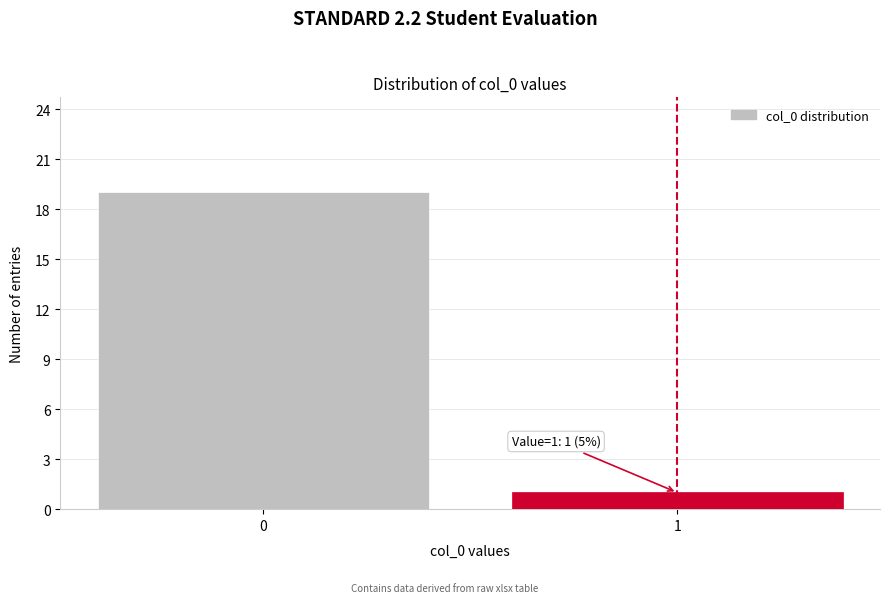

Reading left to right, what are all the values shown in this chart?

19	1